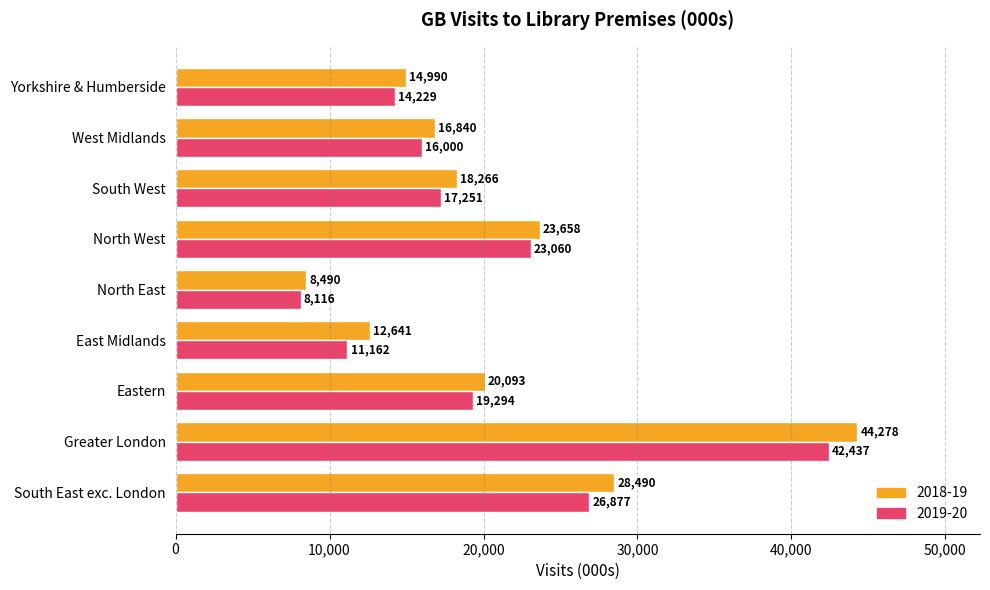

Which series has the largest range (max minus min)?

2018-19